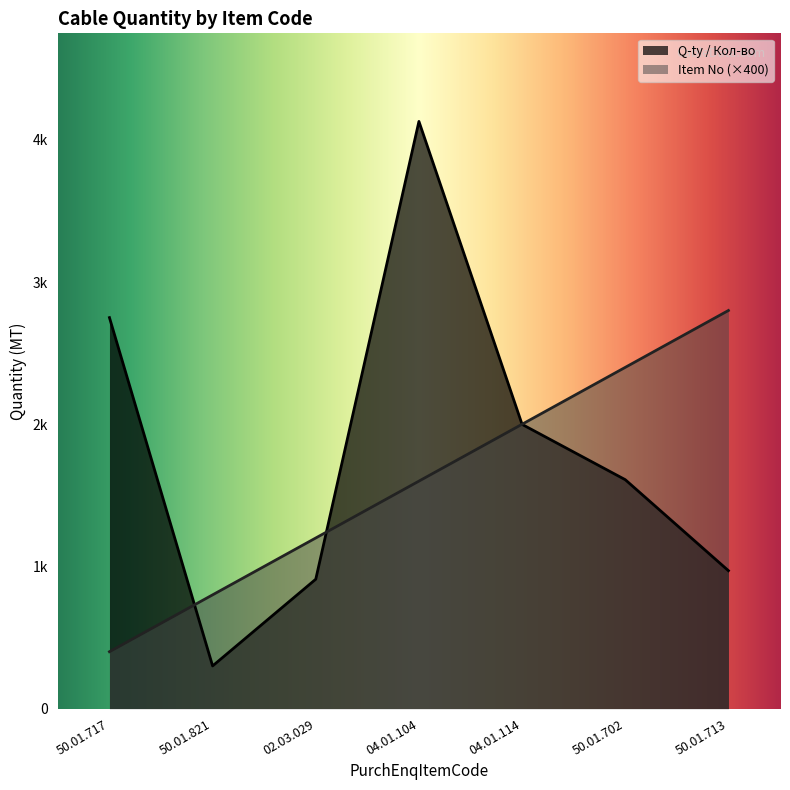

Where is Item No nearest to the value 1600?

04.01.104